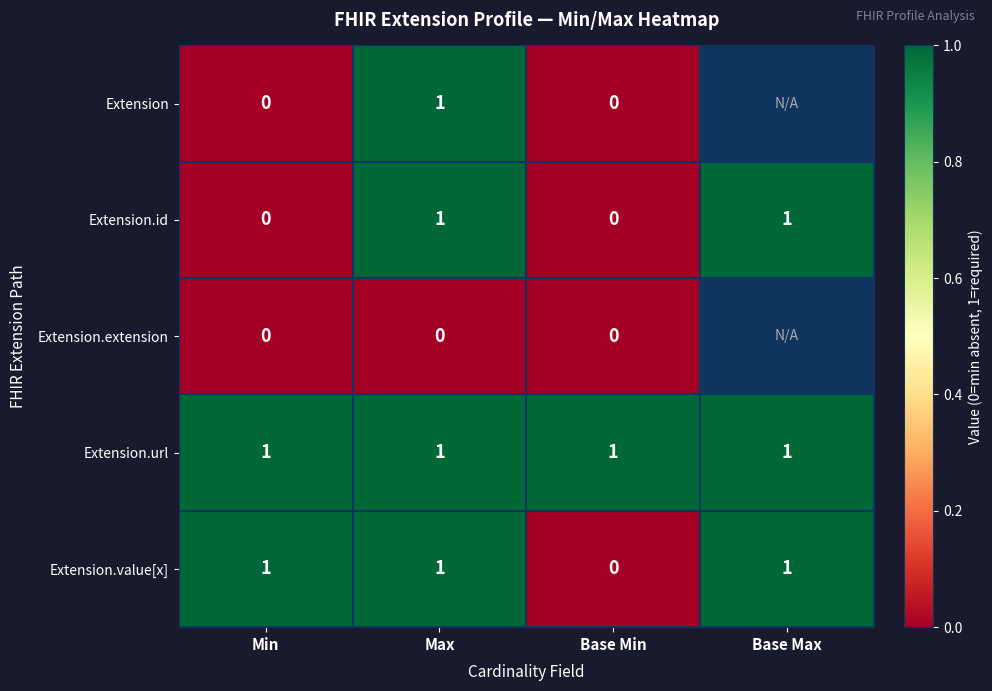

True or false: Extension.url has a value of 1 at Min.

True